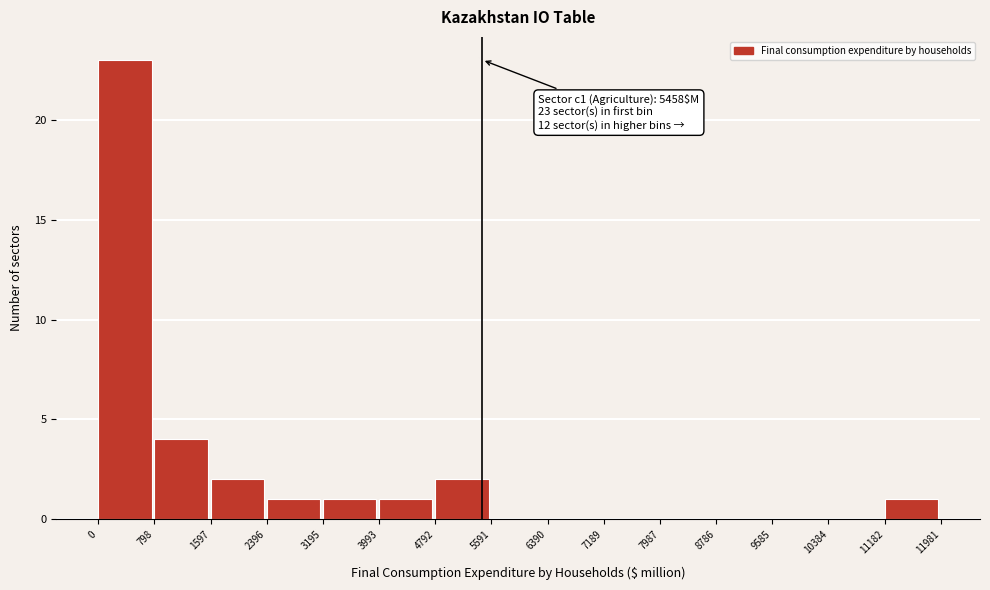

Over which range of the x-axis is the bar tallest?

0 to 798